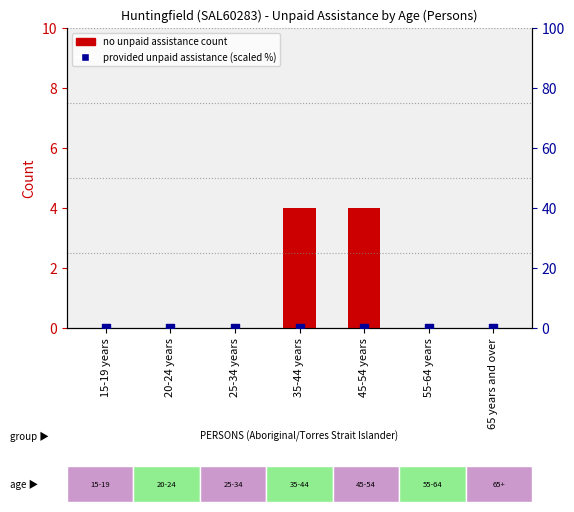

Which series contains the lowest Y value?

No unpaid assistance provided